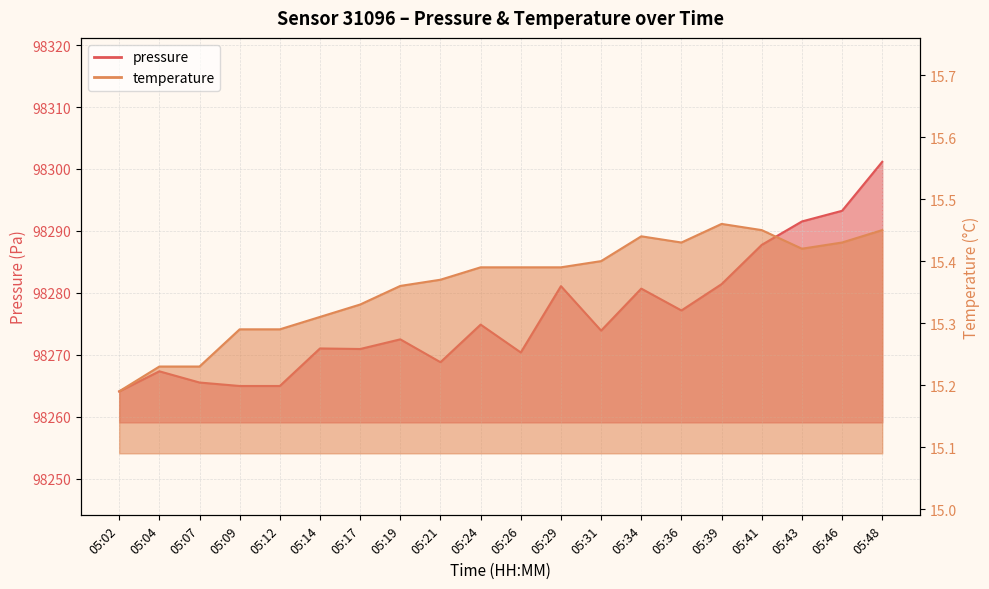

Reading right to left, extract all data points from this chart.

pressure: 05:48=98301.2	05:46=98293.2	05:43=98291.5	05:41=98287.8	05:39=98281.4	05:36=98277.2	05:34=98280.7	05:31=98273.9	05:29=98281.1	05:26=98270.4	05:24=98274.9	05:21=98268.8	05:19=98272.5	05:17=98270.9	05:14=98271.0	05:12=98265.0	05:09=98265.0	05:07=98265.5	05:04=98267.3	05:02=98264.1
temperature: 05:48=15.4	05:46=15.4	05:43=15.4	05:41=15.4	05:39=15.5	05:36=15.4	05:34=15.4	05:31=15.4	05:29=15.4	05:26=15.4	05:24=15.4	05:21=15.4	05:19=15.4	05:17=15.3	05:14=15.3	05:12=15.3	05:09=15.3	05:07=15.2	05:04=15.2	05:02=15.2